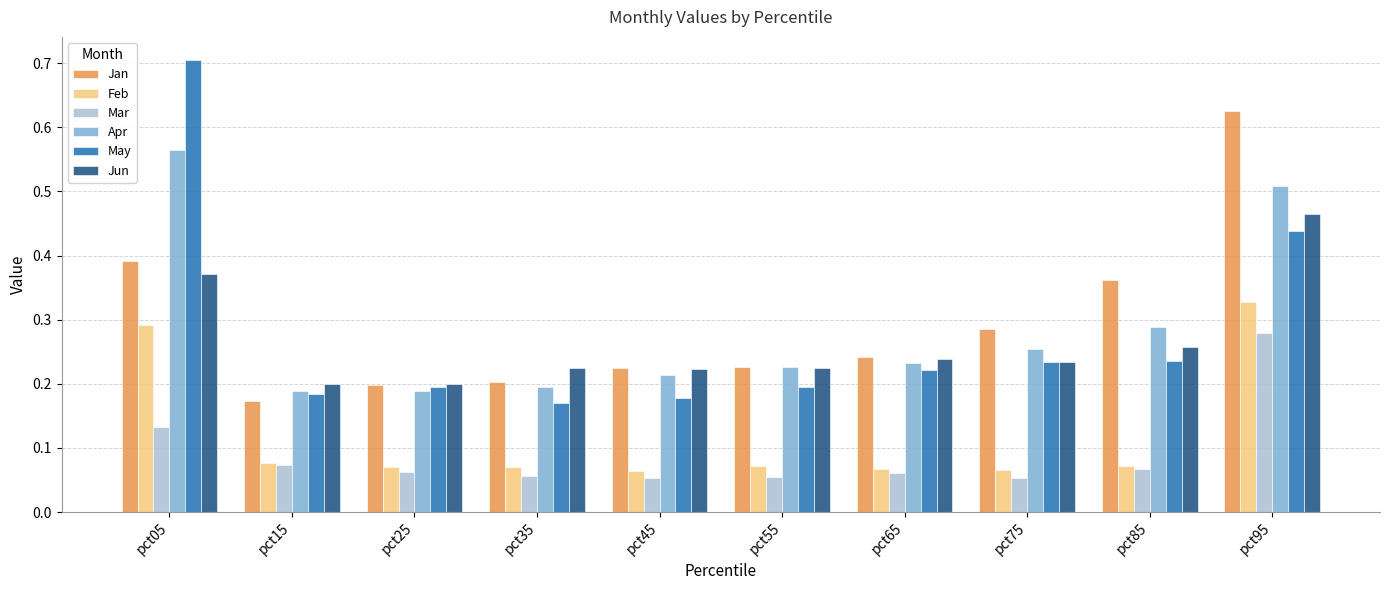

Is it true that Jan equals 0.2 at pct55?

True